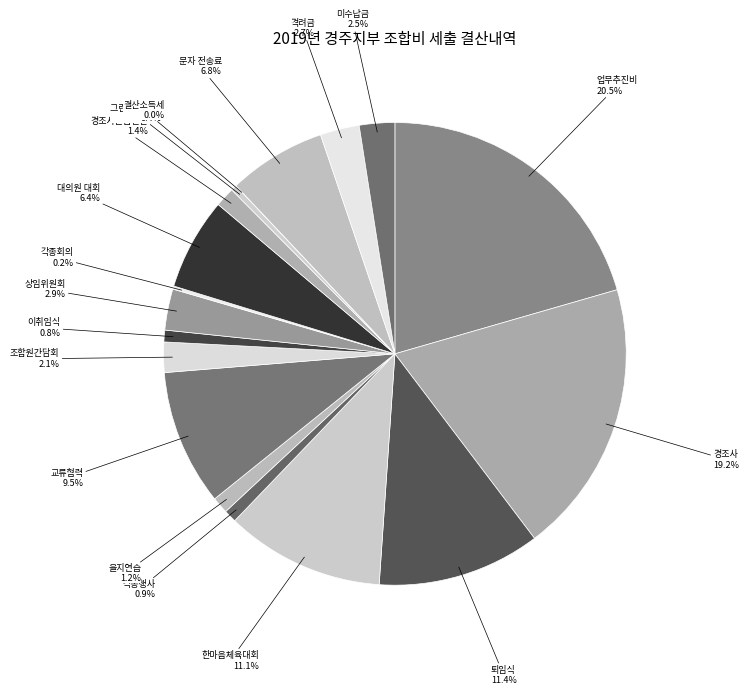

Count the number of slices in the pie.

18